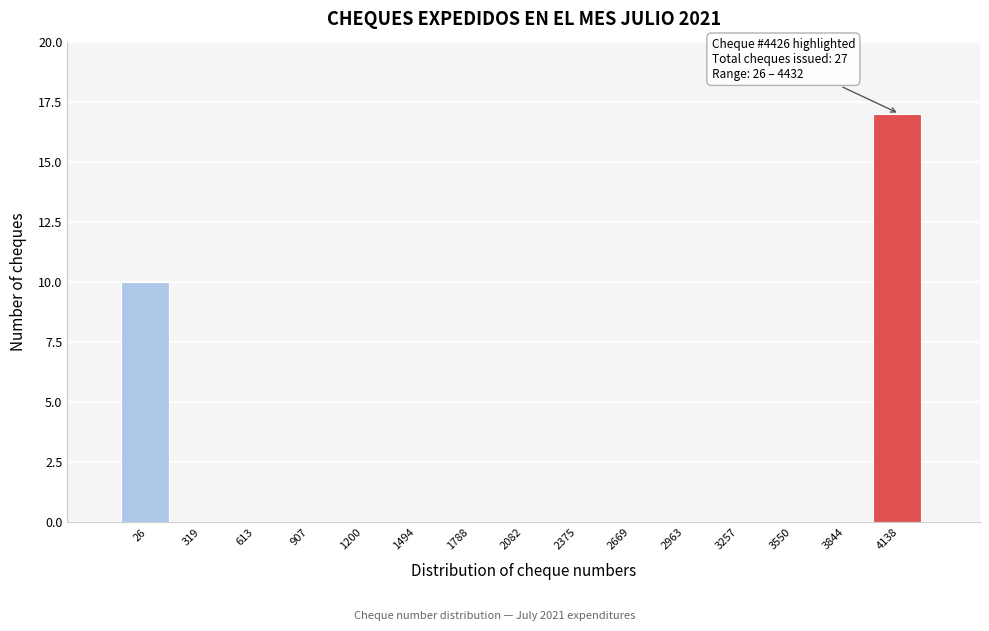

Reading left to right, extract all data points from this chart.

26=10	319=0	613=0	907=0	1200=0	1494=0	1788=0	2082=0	2375=0	2669=0	2963=0	3257=0	3550=0	3844=0	4138=17